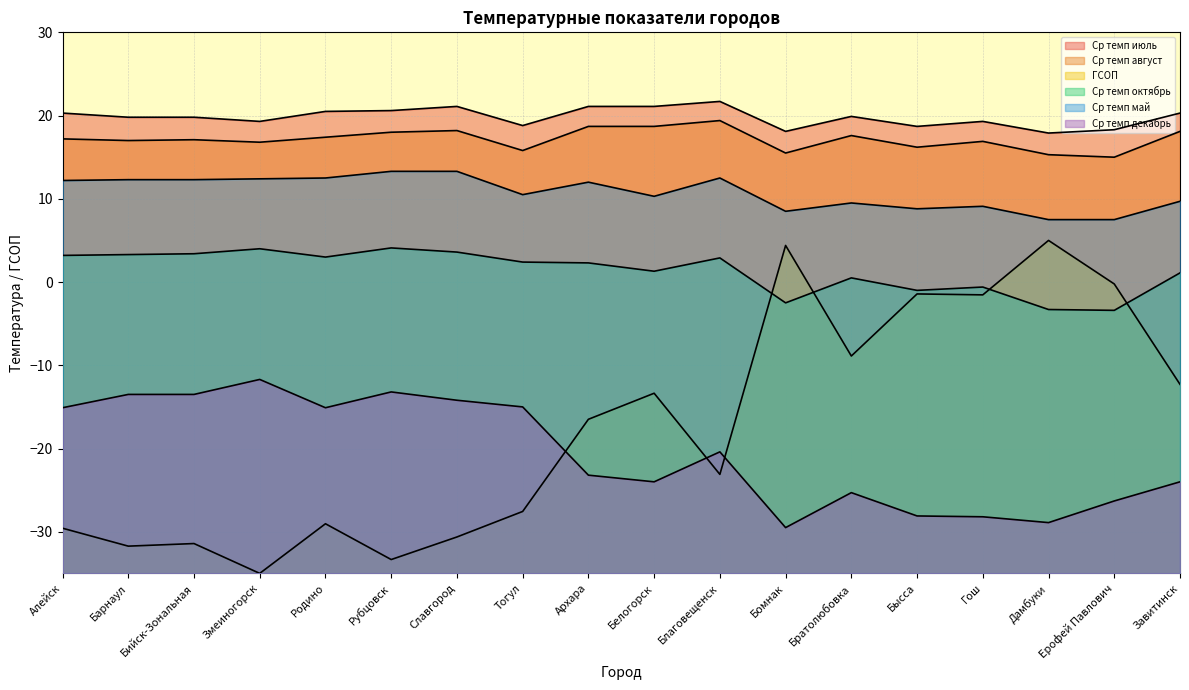

Which category has the highest value across all series?

Благовещенск